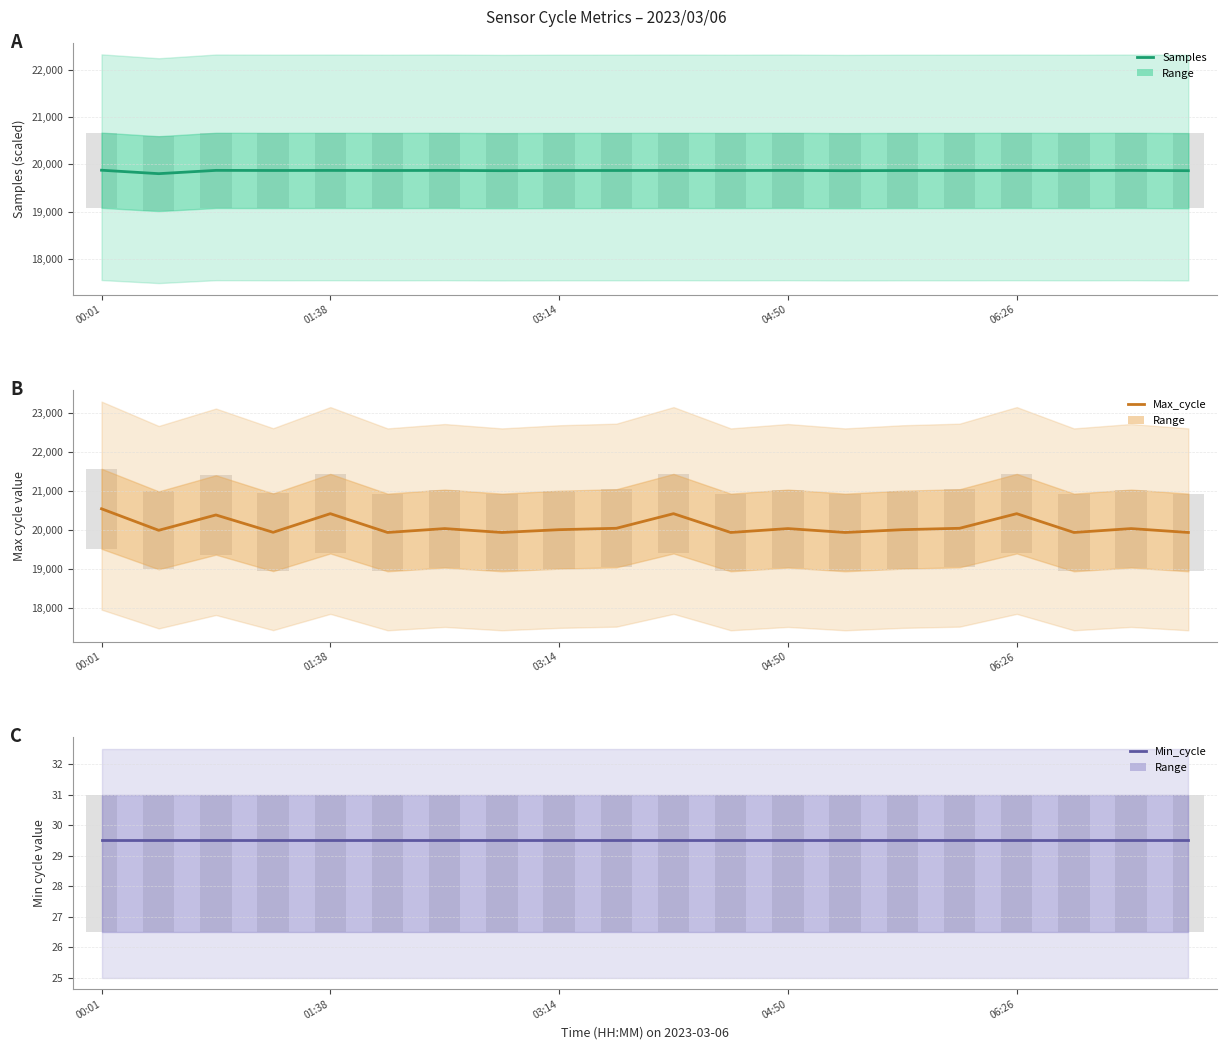

How many data points in Samples are above 19870?

16